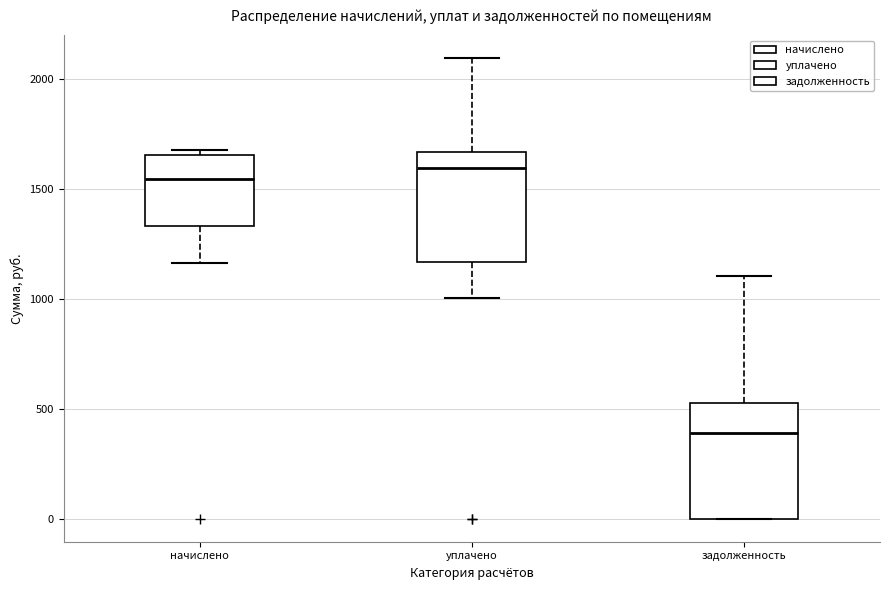

Reading left to right, transcribe this box plot: for each box, give where its median line is, the range the box spans, and where its two whiskers end, as read against the y-axis. The values are not printed on the chart, so give them approximately, as read against the axis.

начислено: median 1550, box 1350 to 1650, whiskers 1150 to 1700
уплачено: median 1600, box 1150 to 1650, whiskers 1000 to 2100
задолженность: median 400, box 0 to 550, whiskers 0 to 1100